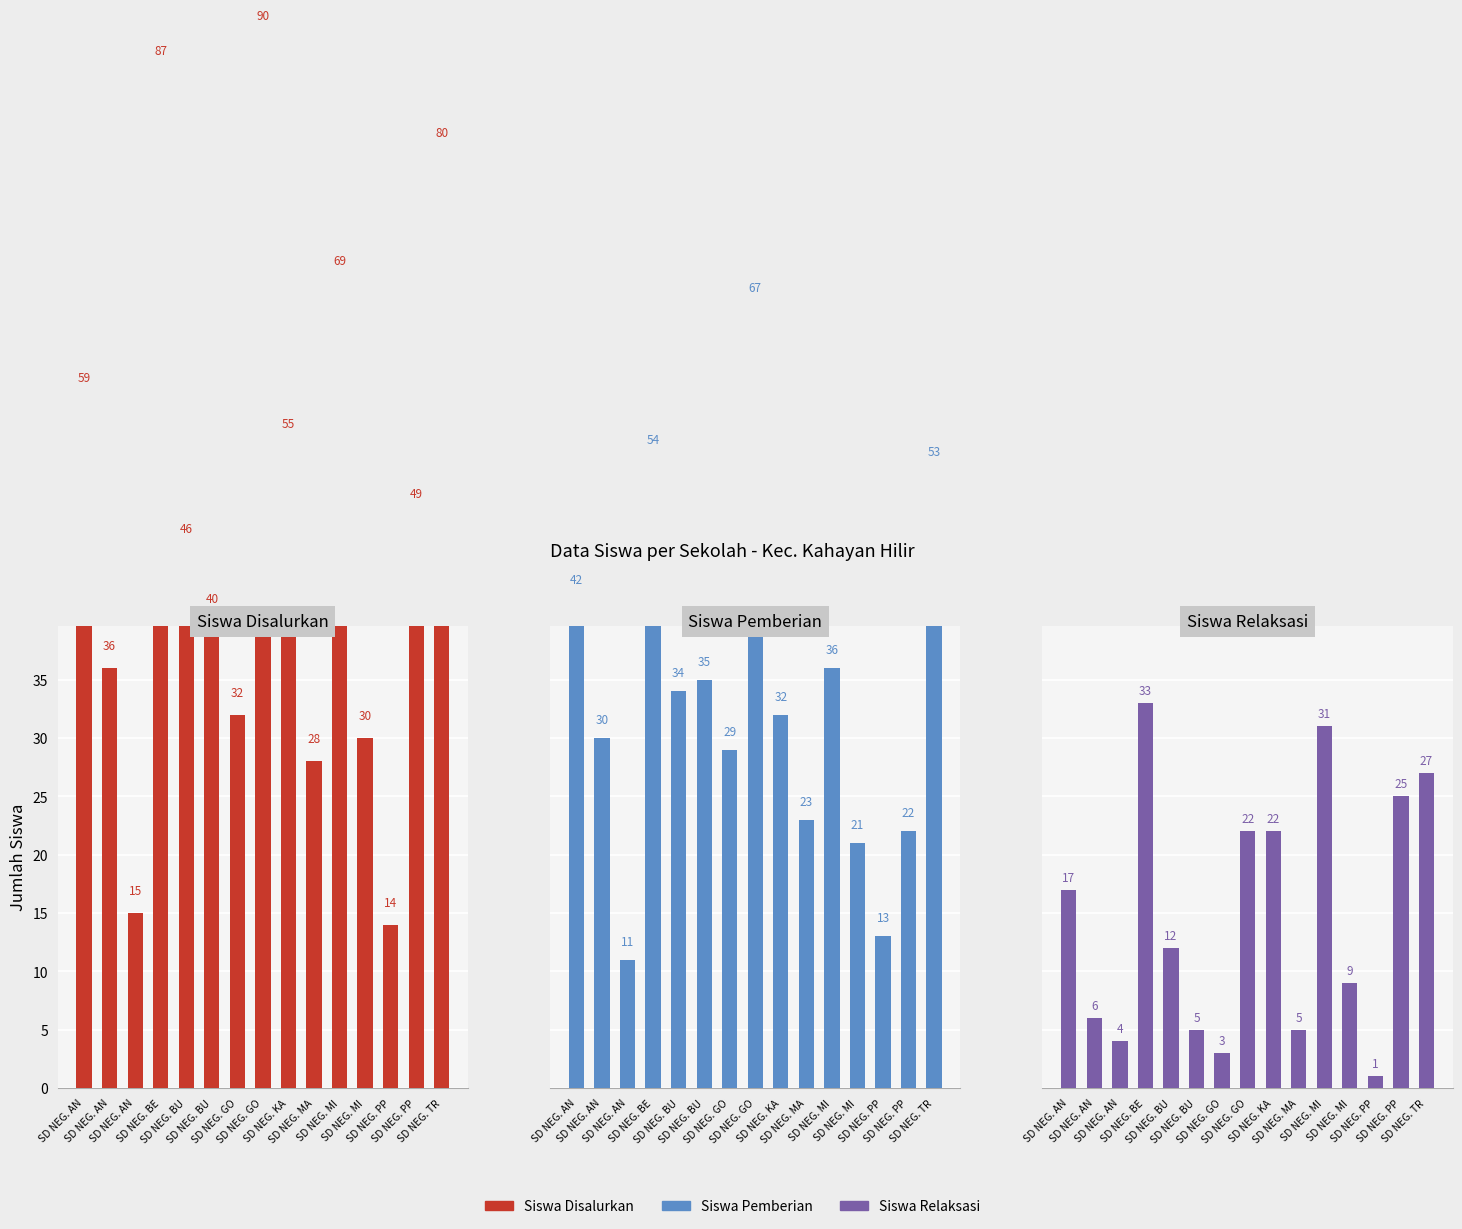

List the labels in order of Siswa Disalurkan value, smallest first.

SD NEG. PP, SD NEG. AN, SD NEG. MA, SD NEG. MI, SD NEG. GO, SD NEG. AN, SD NEG. BU, SD NEG. BU, SD NEG. PP, SD NEG. KA, SD NEG. AN, SD NEG. MI, SD NEG. TR, SD NEG. BE, SD NEG. GO